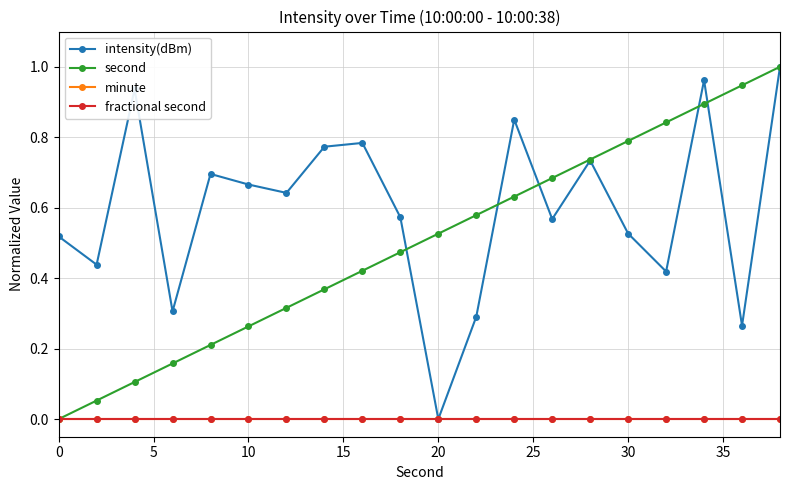

Which series has the largest range (max minus min)?

intensity(dBm)